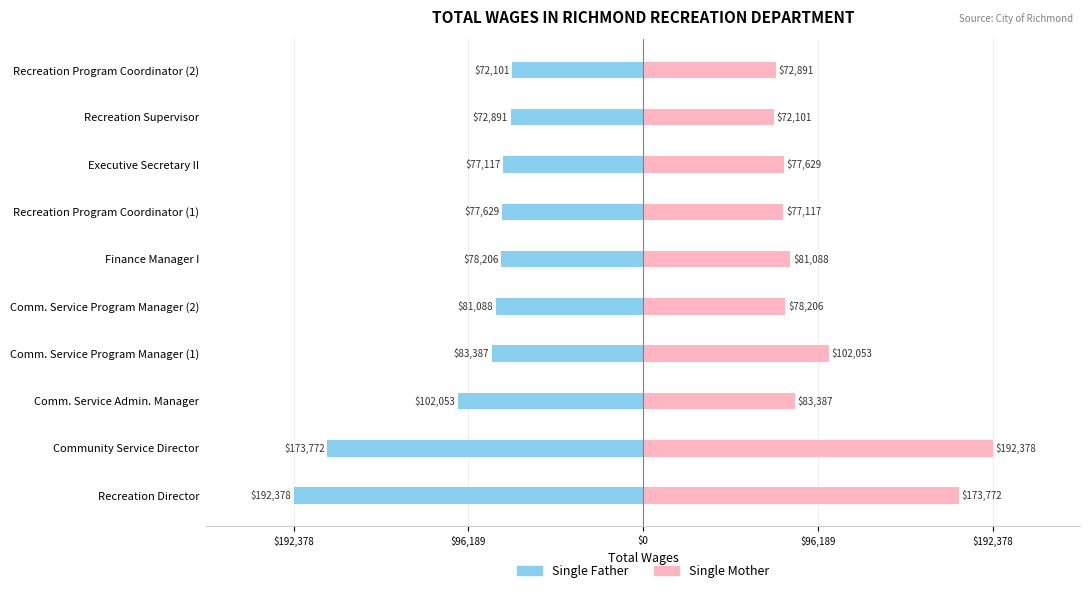

Which series has the widest spread of values?

Single Father